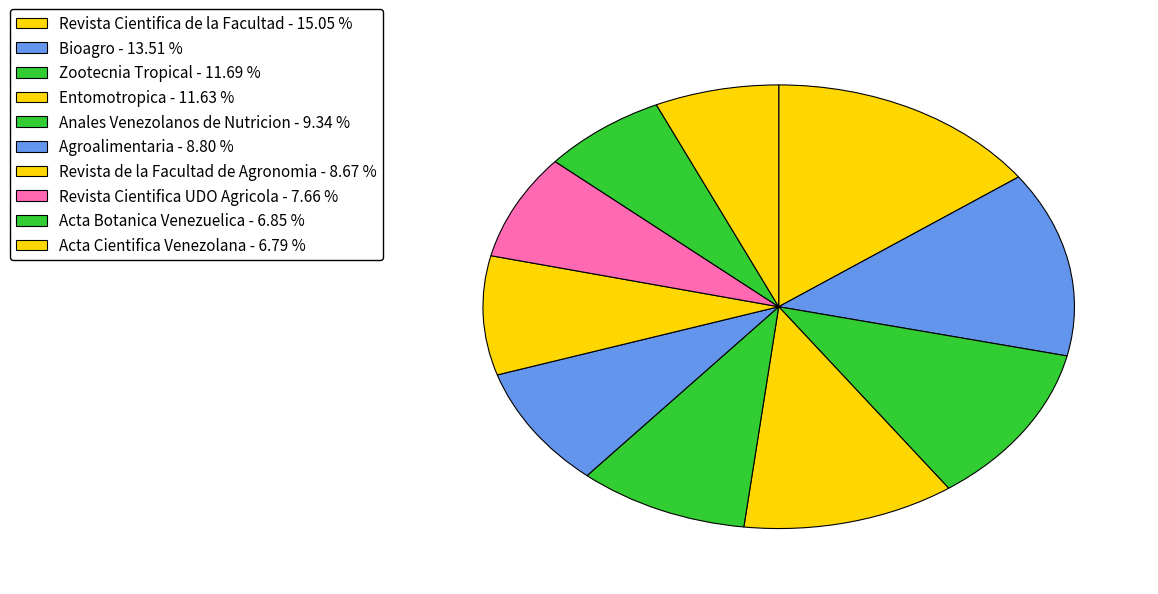

Which slice is the largest?

Revista Cientifica de la Facultad